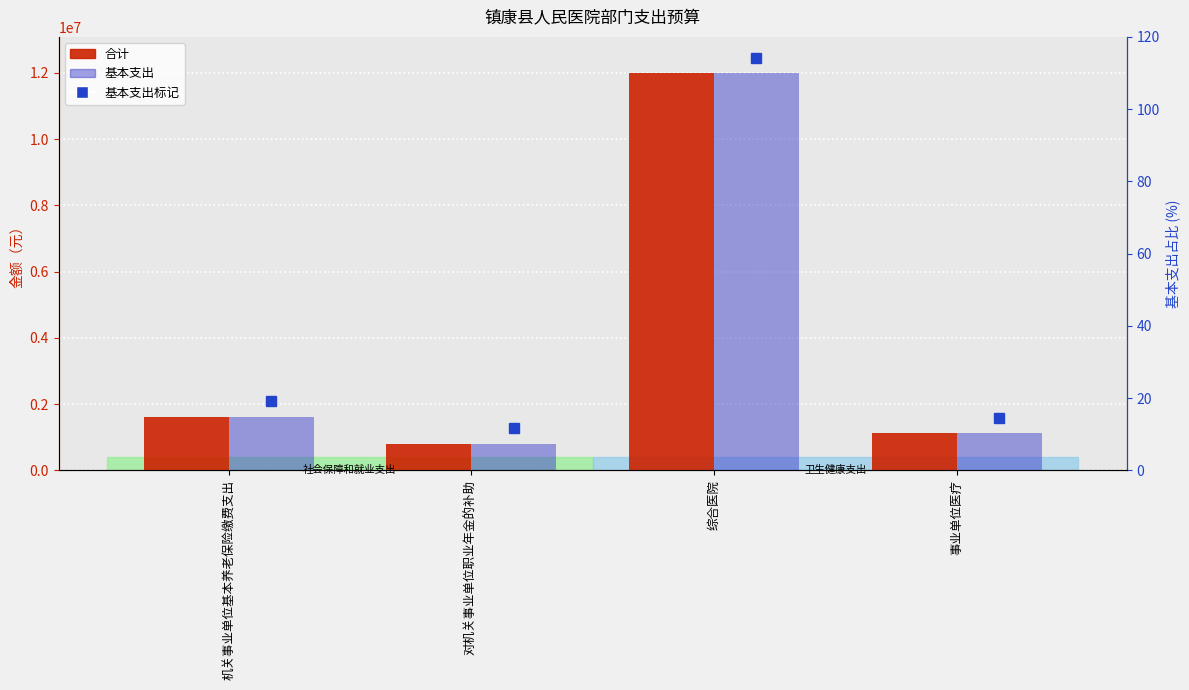

Reading left to right, list all the values displayed in this chart.

合计: 1600646.7	800323.3	11980514.7	1110448.6
基本支出: 1600646.7	800323.3	11980514.7	1110448.6